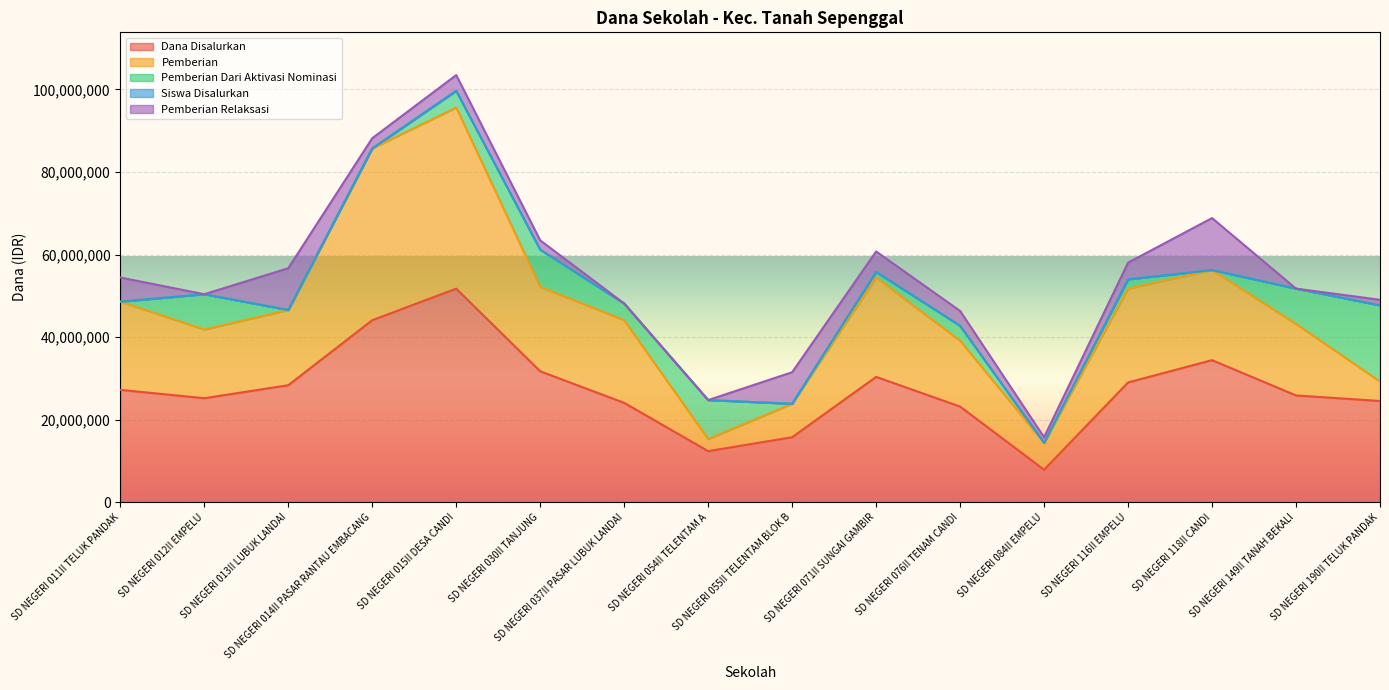

At which category does the chart reach its minimum across all series?

SD NEGERI 084II EMPELU